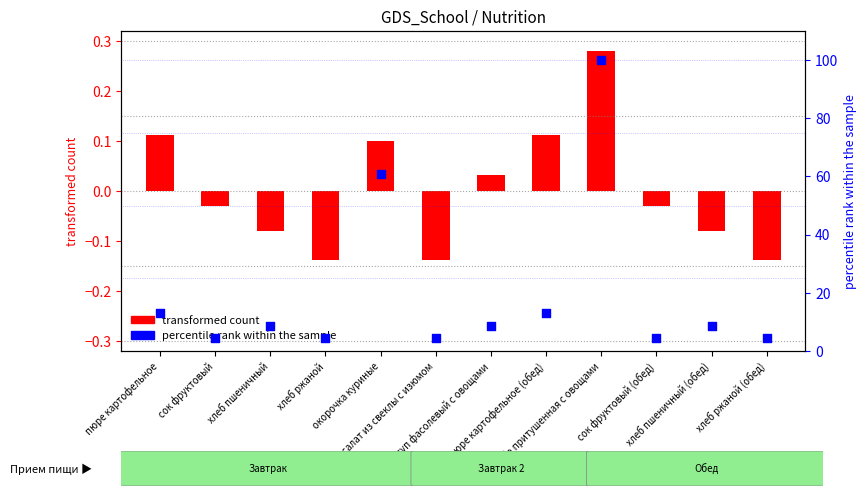

Which has a higher value, окорочка куриные or рыба притушенная с овощами?

рыба притушенная с овощами